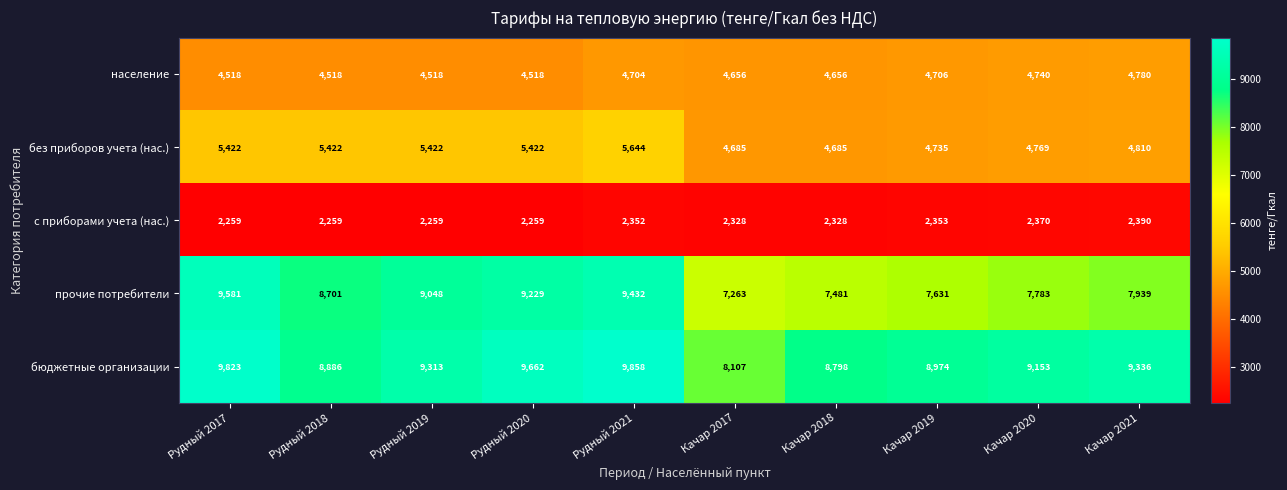

What is the lowest value of the прочие потребители series?

7263